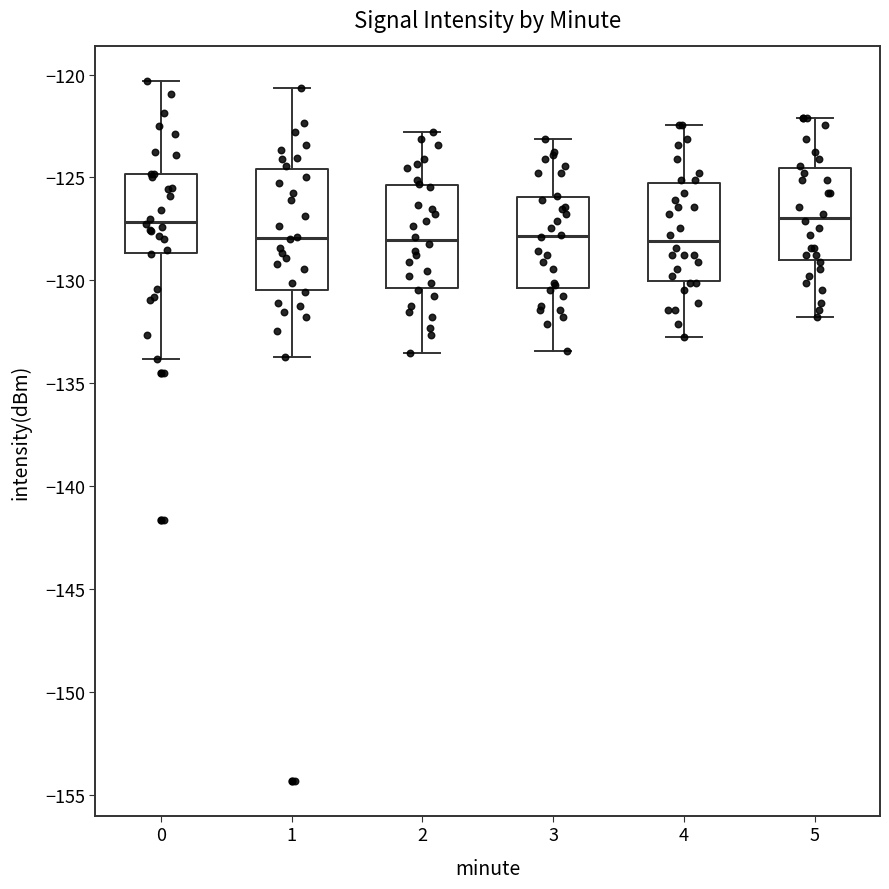

Which box is the tallest, from its lower edge to its upper edge?

1